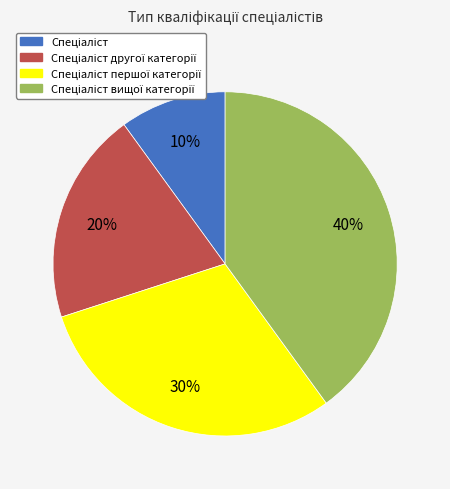

To the nearest percent, what is the difference between the largest and smallest slice percentages?

30%